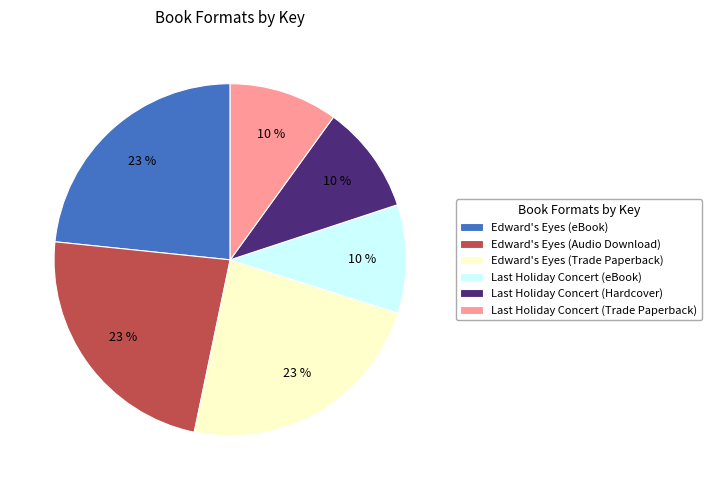

To the nearest percent, what is the difference between the largest and smallest slice percentages?

13%